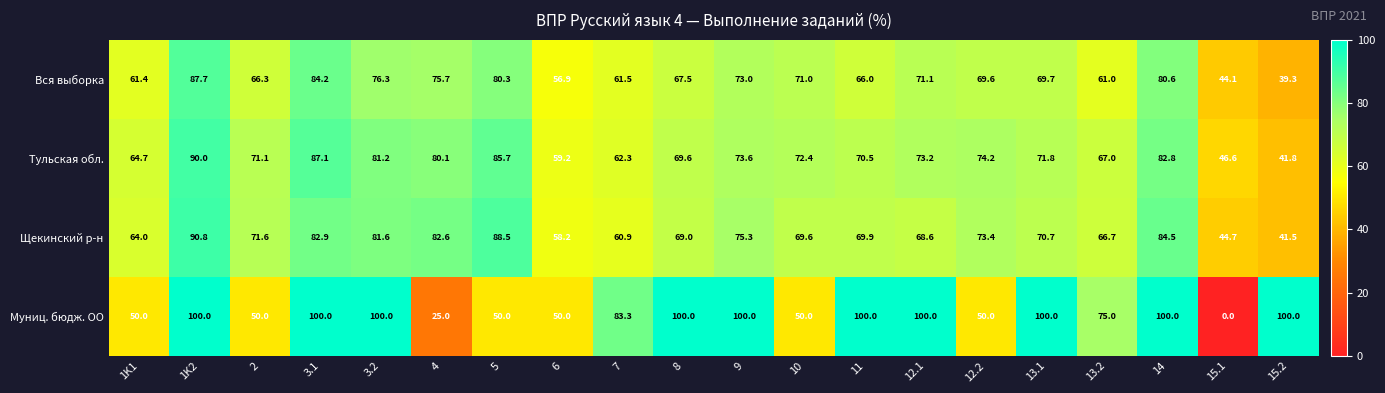

How many series are shown in this chart?

4